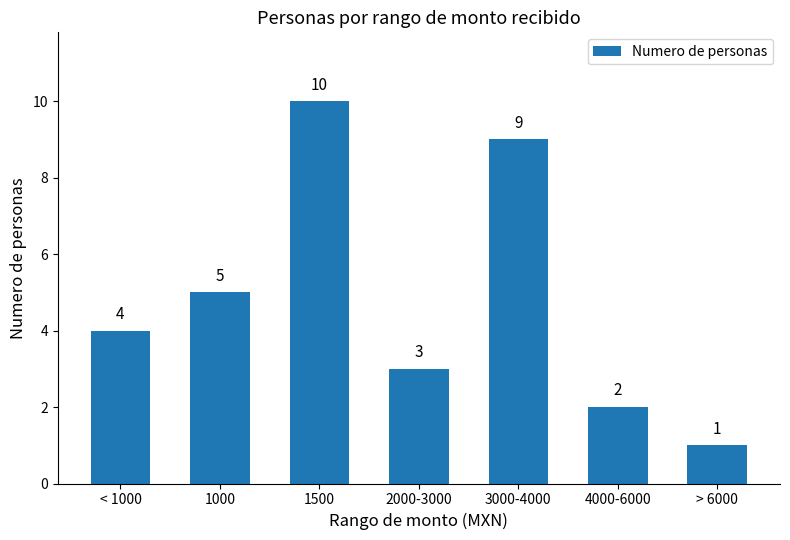

Approximately how many times larger is the value at 2000-3000 compared to 1000?

0.6